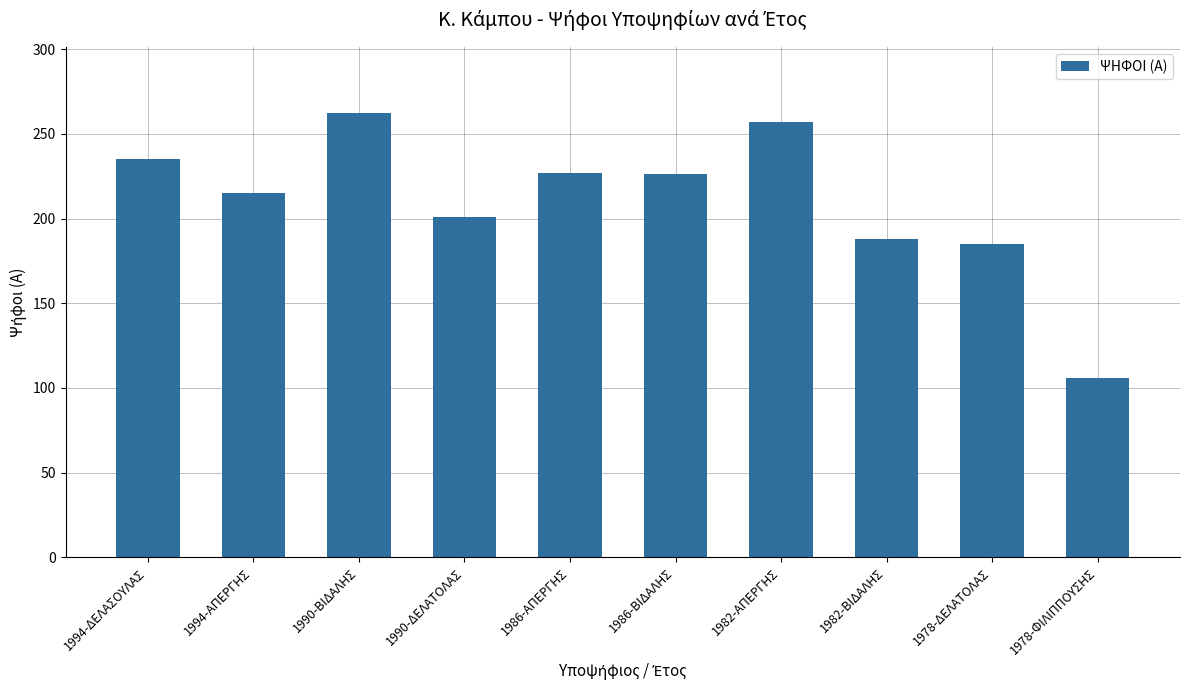

Count the number of data series in this chart.

1